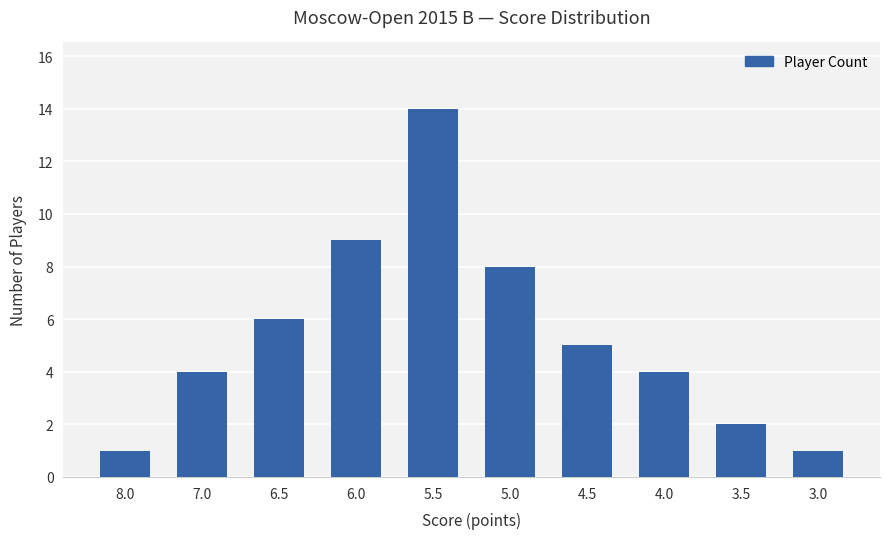

What is the ratio of the value at 7.0 to the value at 6.0?

0.4